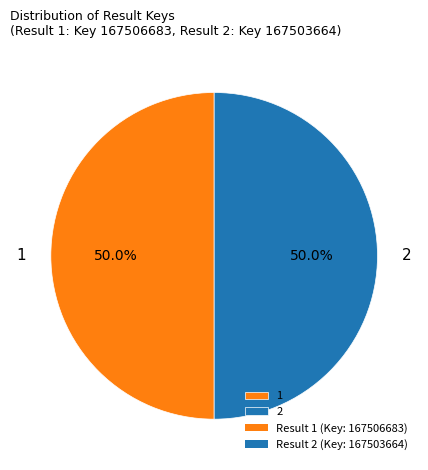

Approximately how many times larger is the value at 1 compared to 2?

1.0